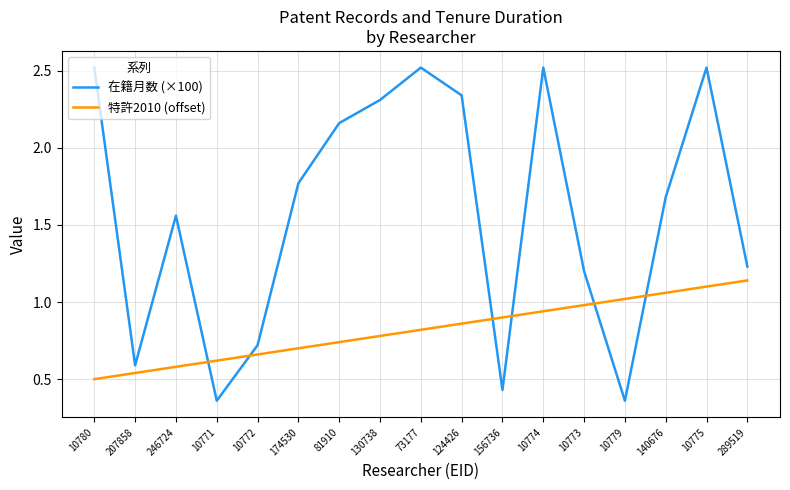

List the series in order of their peak value, highest first.

在籍月数 (×100), 特許2010 (offset)